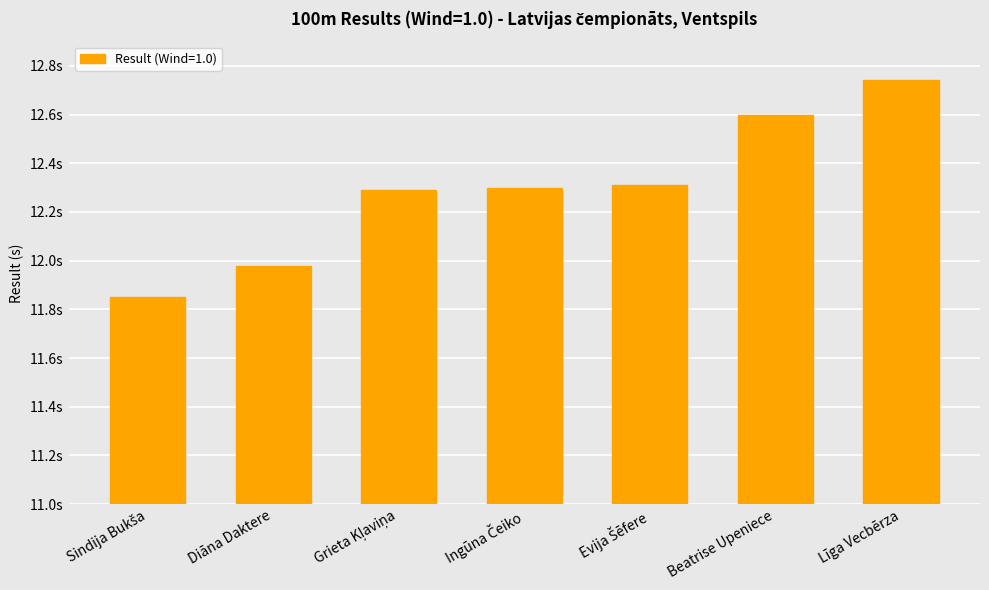

What value does the data have at Evija Šēfere?

12.3